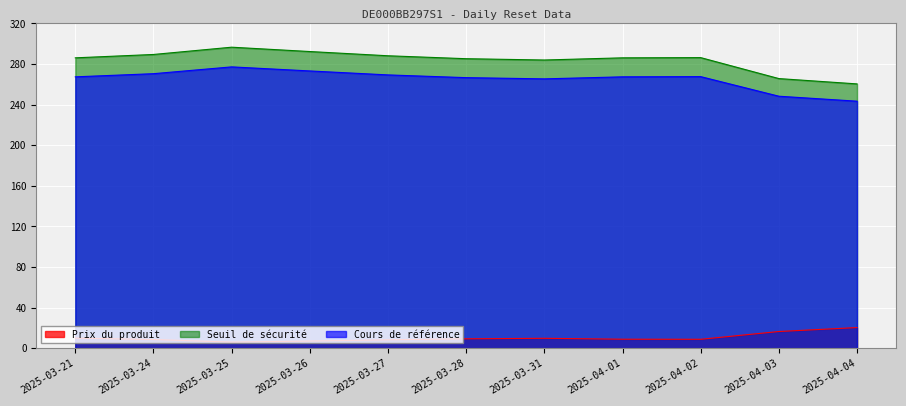

At which category does Seuil de sécurité reach its first local peak?

2025-03-25